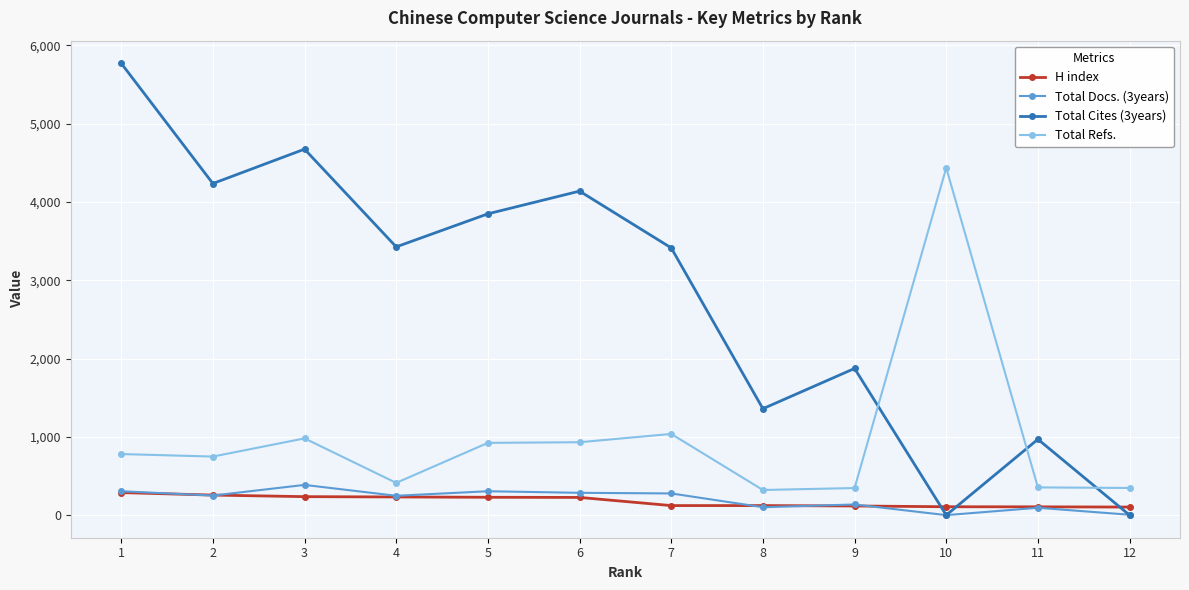

True or false: H index and Total Refs. cross at least once.

False